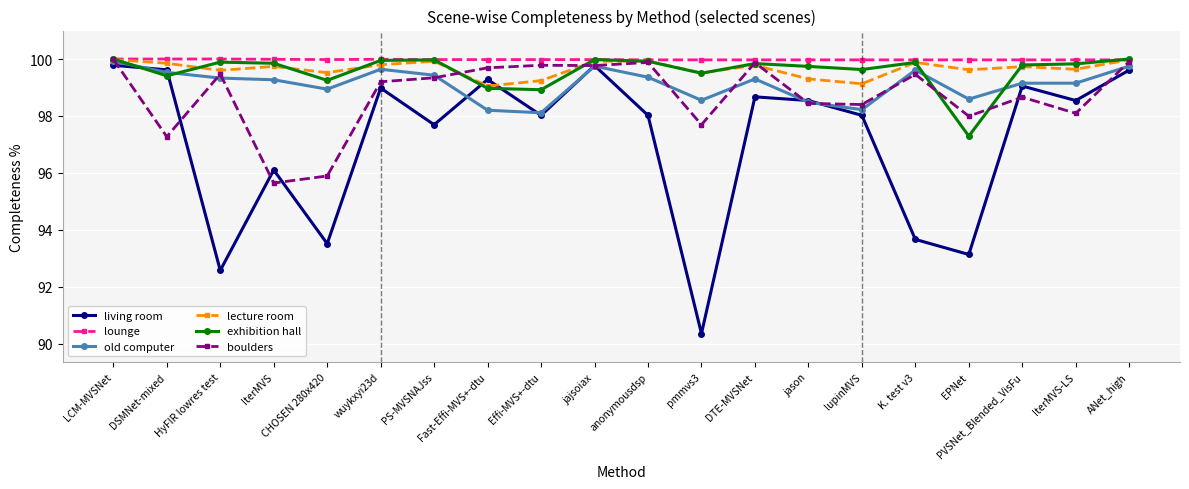

What is the label of the 13th point from the right?

Fast-Effi-MVS+-dtu